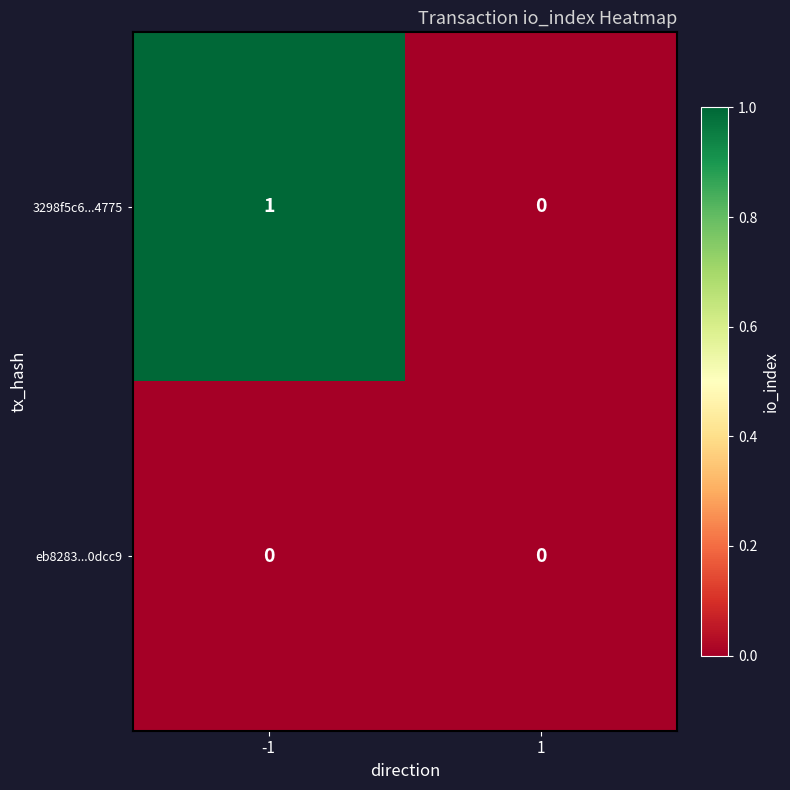

Is it true that eb8283...0dcc9 equals 0 at -1?

True